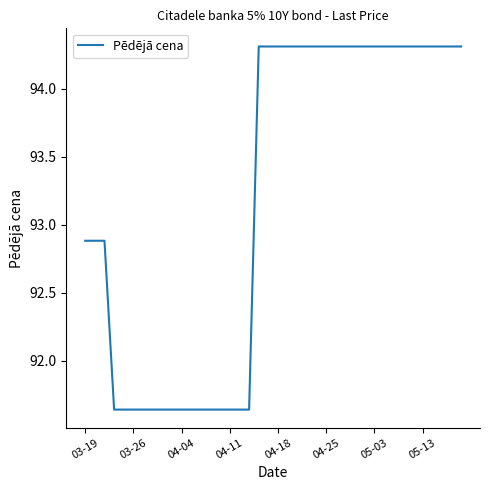

What is the difference between the maximum and minimum values?

2.7